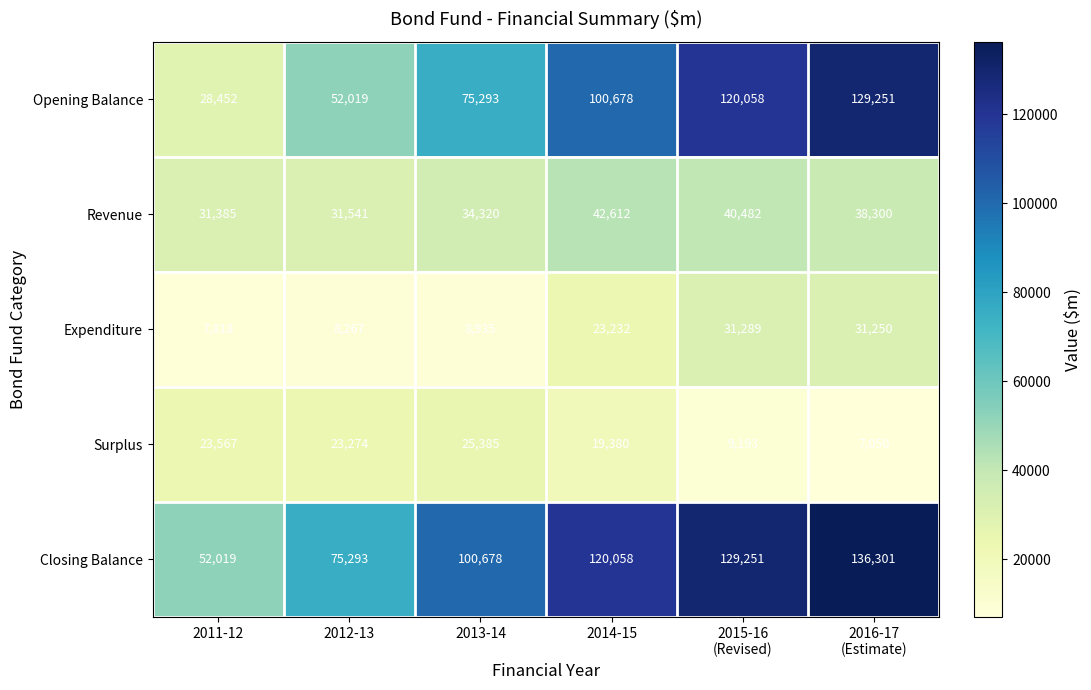

Reading right to left, extract all data points from this chart.

Opening Balance: 129251	120058	100678	75293	52019	28452
Revenue: 38300	40482	42612	34320	31541	31385
Expenditure: 31250	31289	23232	8935	8267	7818
Surplus: 7050	9193	19380	25385	23274	23567
Closing Balance: 136301	129251	120058	100678	75293	52019